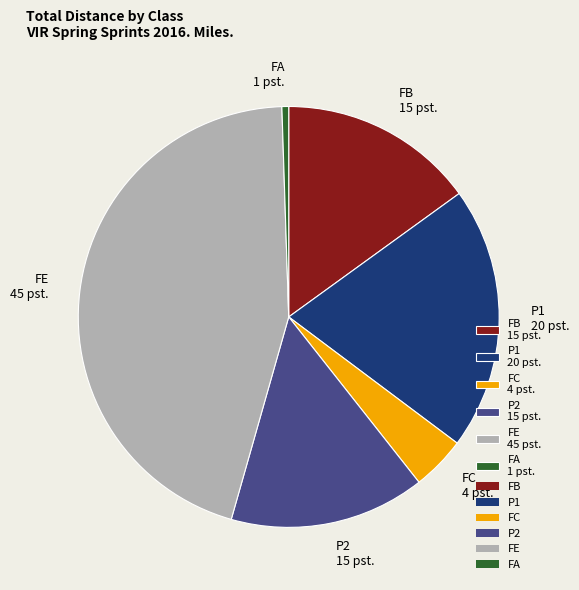

What is the ratio of the value at P1 20 pst. to the value at FC 4 pst.?

4.9